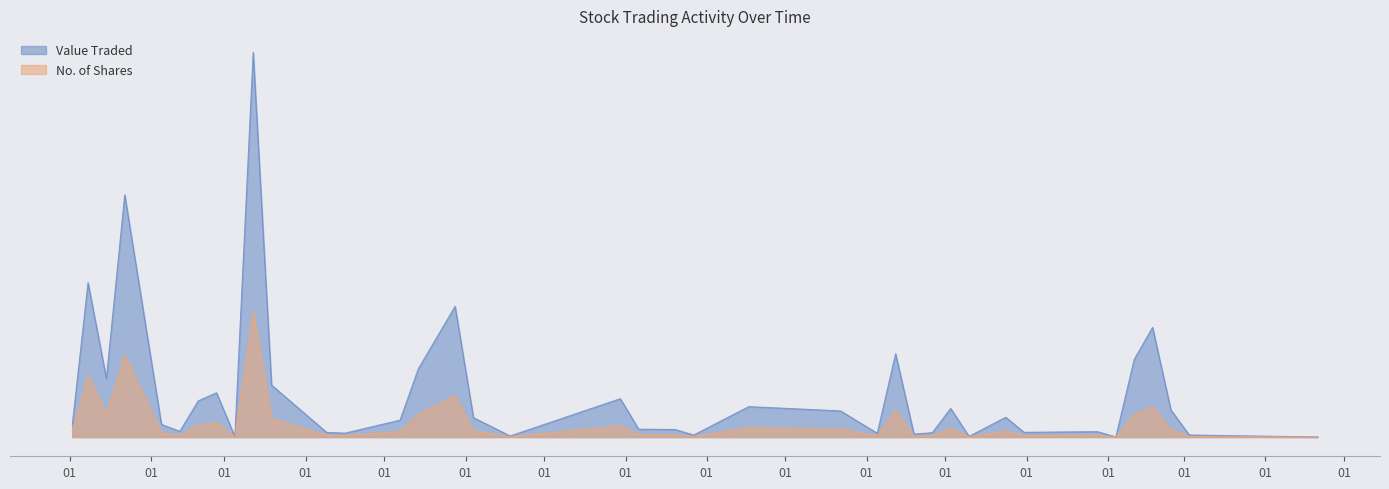

Which has a higher value, 18/02/2024 or 24/12/2023?

18/02/2024